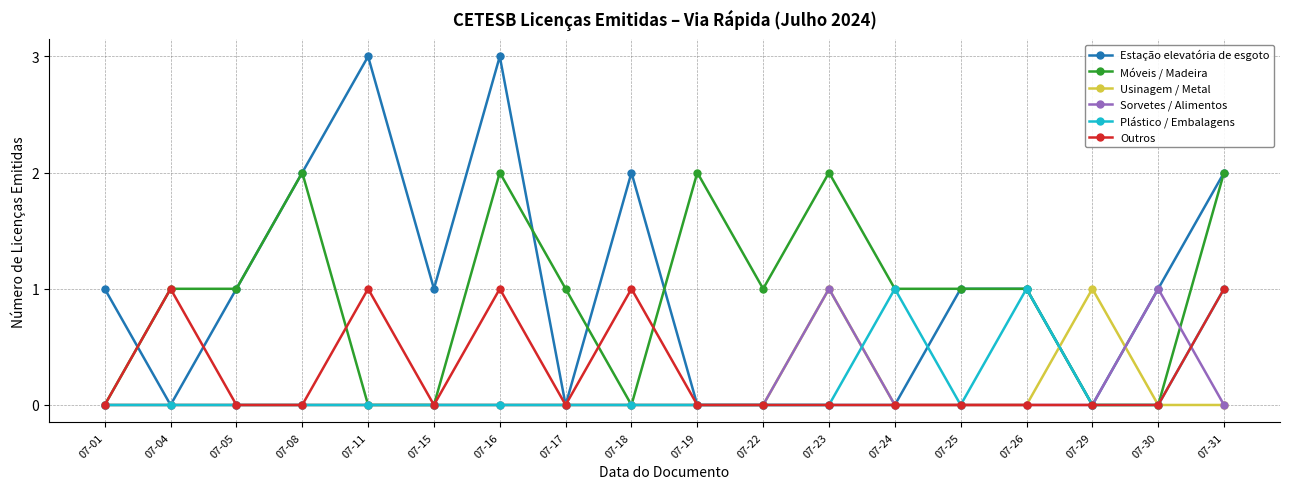

True or false: Sorvetes / Alimentos and Usinagem / Metal cross at least once.

True